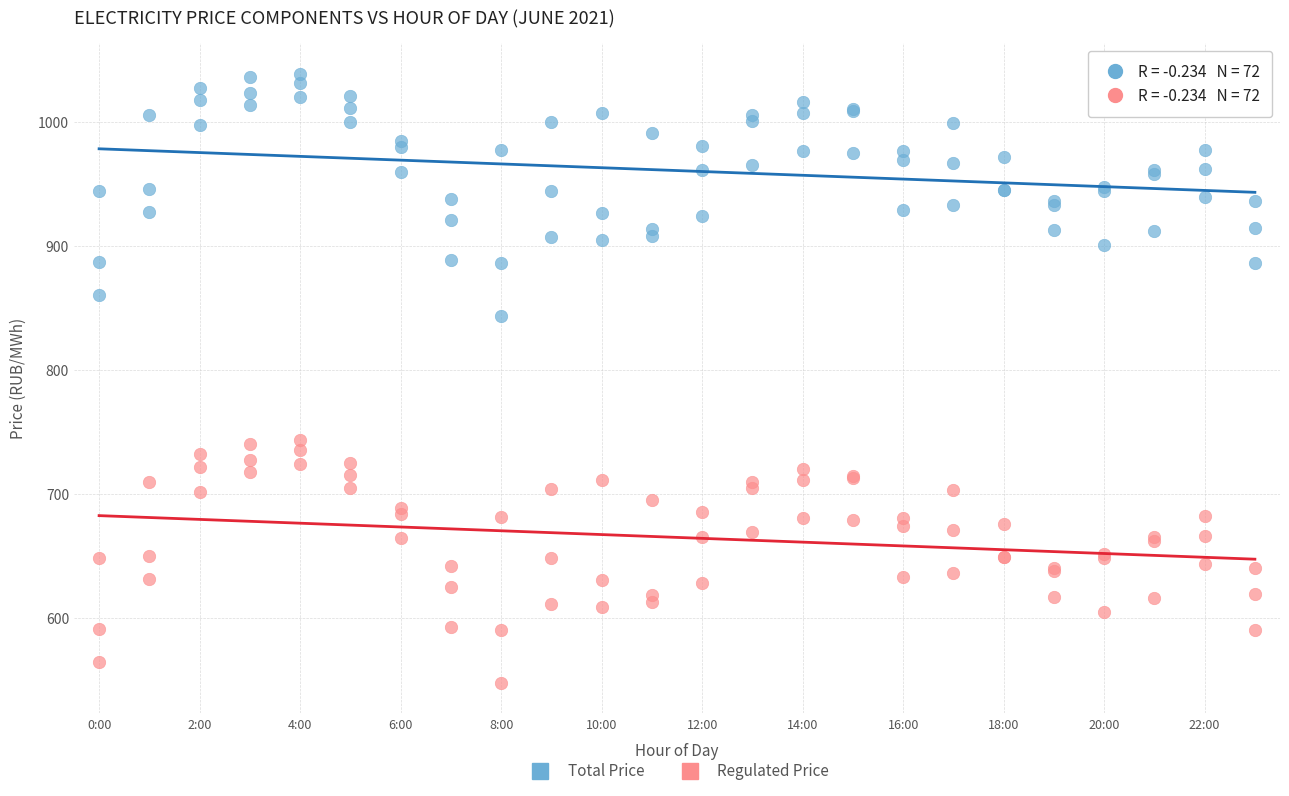

Which series contains the lowest Y value?

Regulated Price